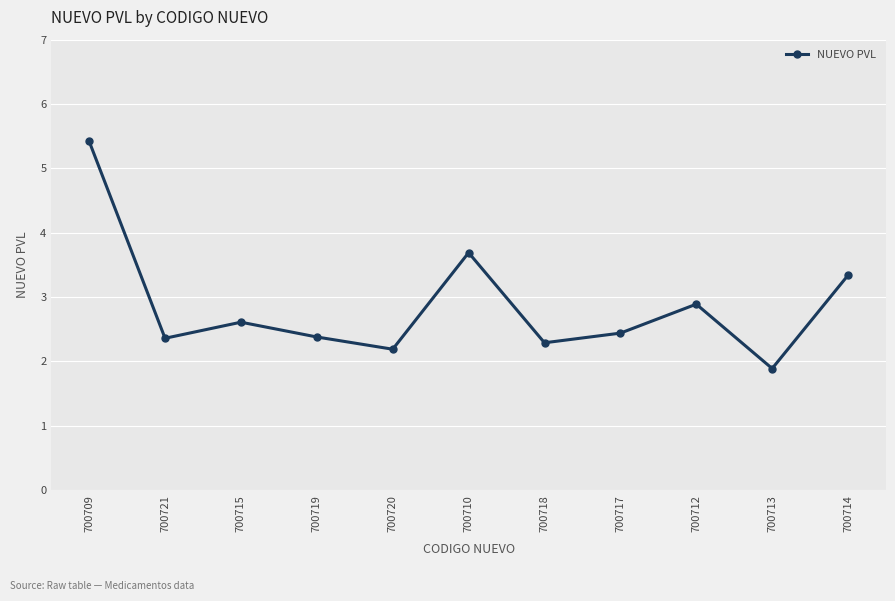

Reading right to left, extract all data points from this chart.

700714=3.3	700713=1.9	700712=2.9	700717=2.4	700718=2.3	700710=3.7	700720=2.2	700719=2.4	700715=2.6	700721=2.4	700709=5.4